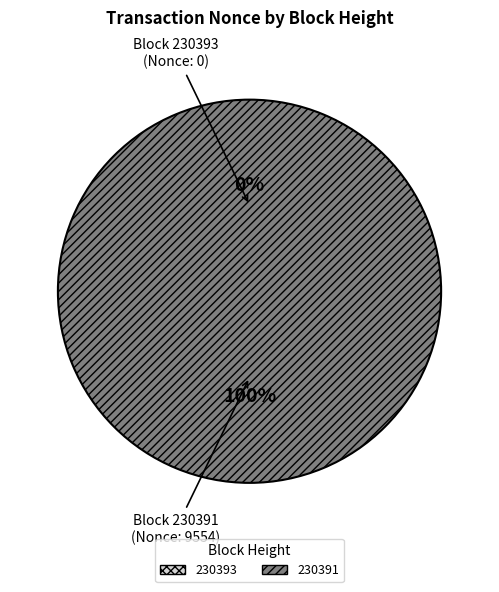

Do 230393 and 230391 together represent more than half of the pie?

Yes